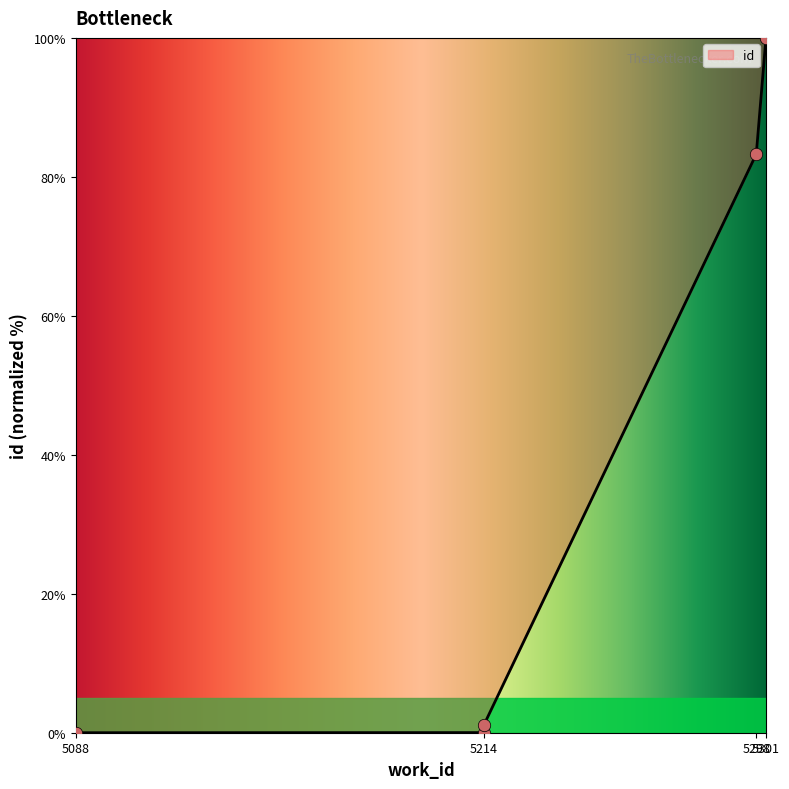

Approximately how many times larger is the value at 5301 compared to 5298?

1.2